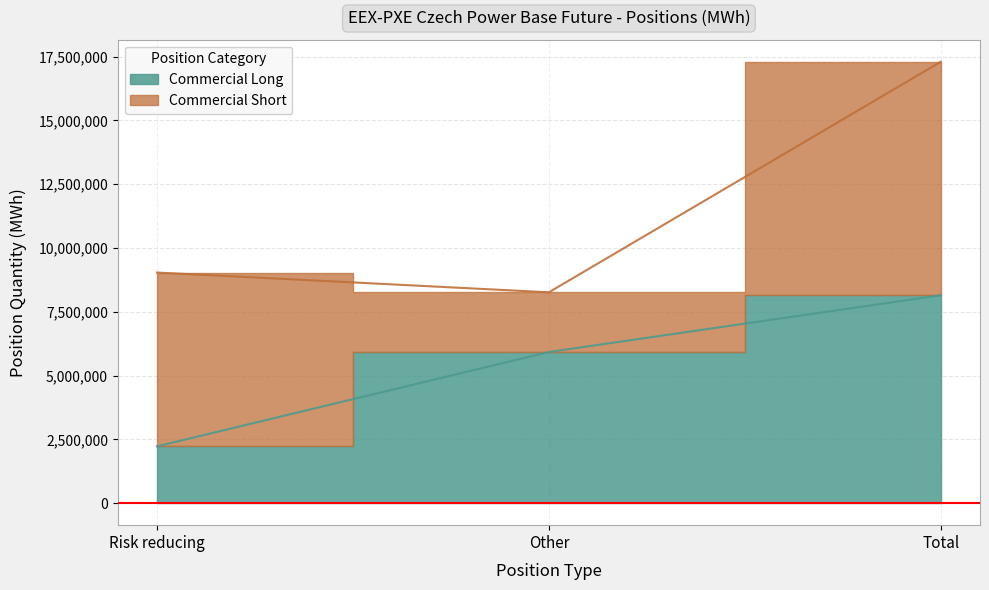

Is it true that the value at Other is 1864190?

False